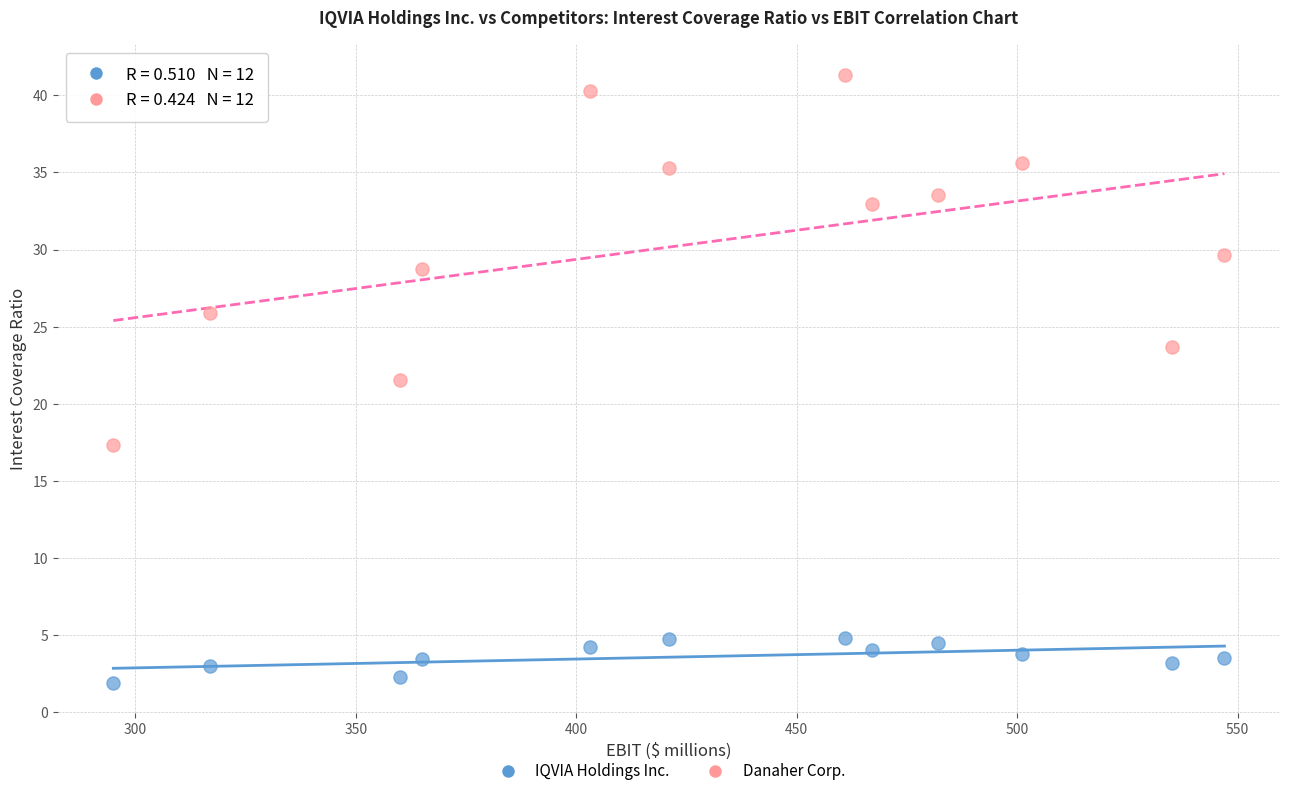

Across all series, what Y value is closest to 21?

21.5